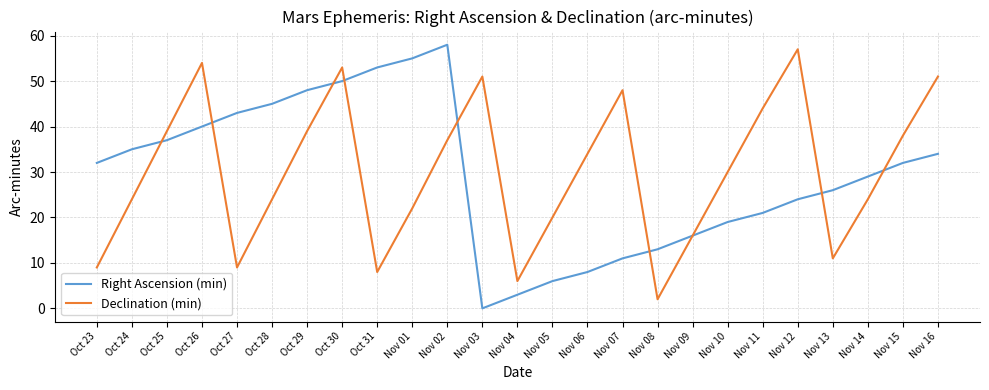

What is the difference between the Right Ascension (min) values at Oct 26 and Oct 23?

8